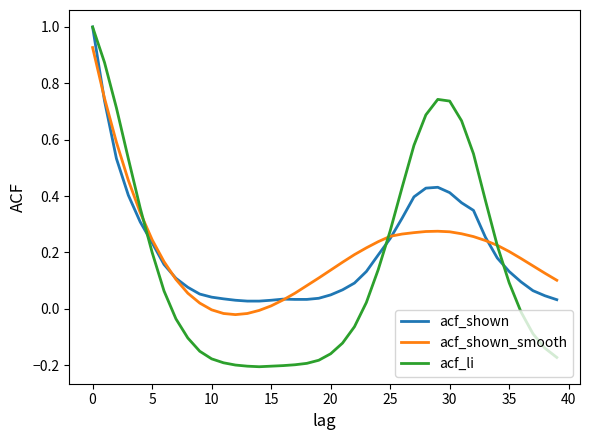

Which series has the largest range (max minus min)?

acf_li